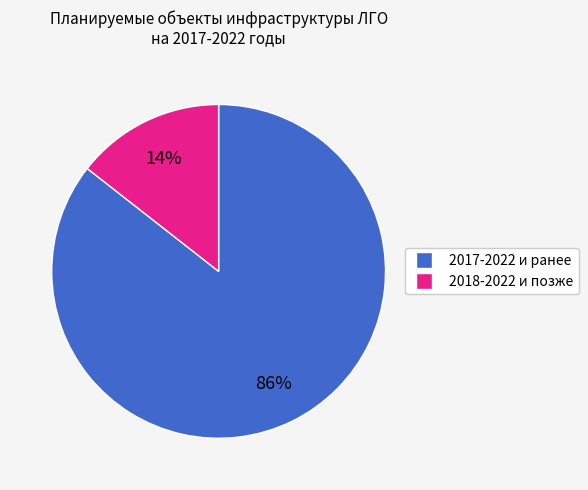

To the nearest percent, what is the average slice percentage?

50%